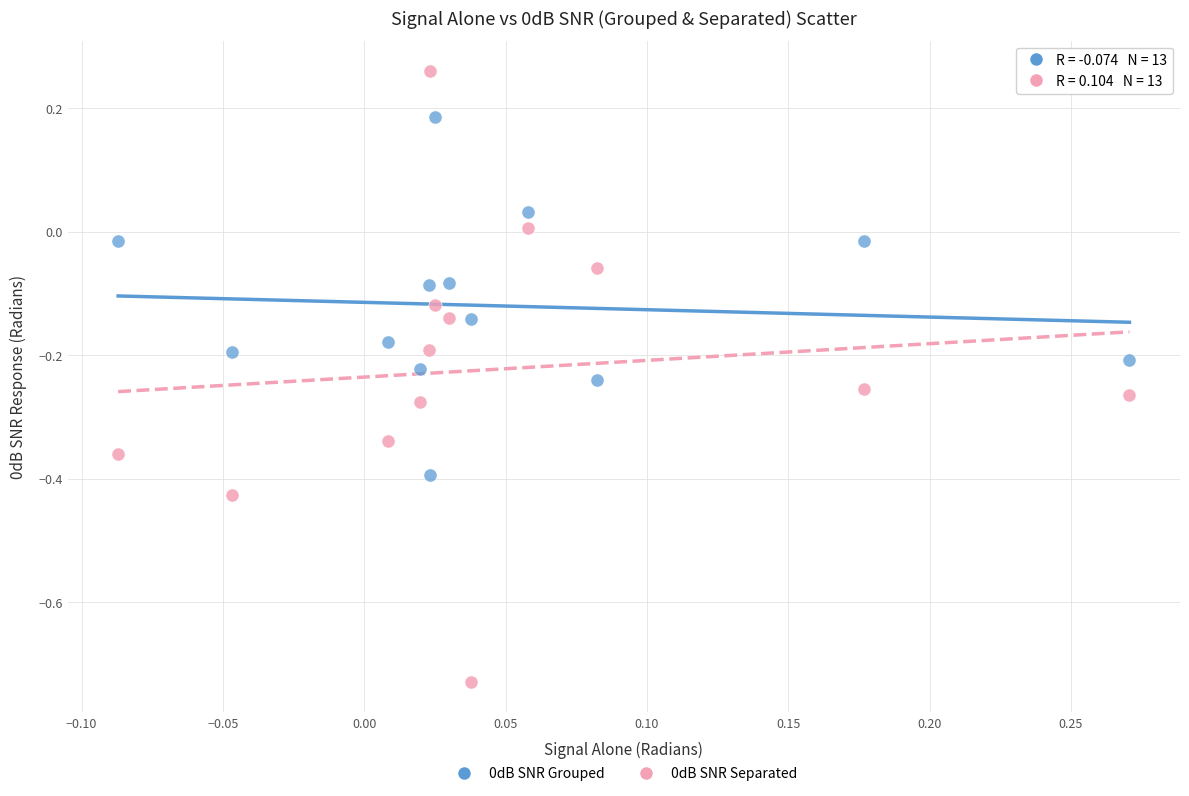

What is the X range (max minus min) for the scatter plot?

0.4